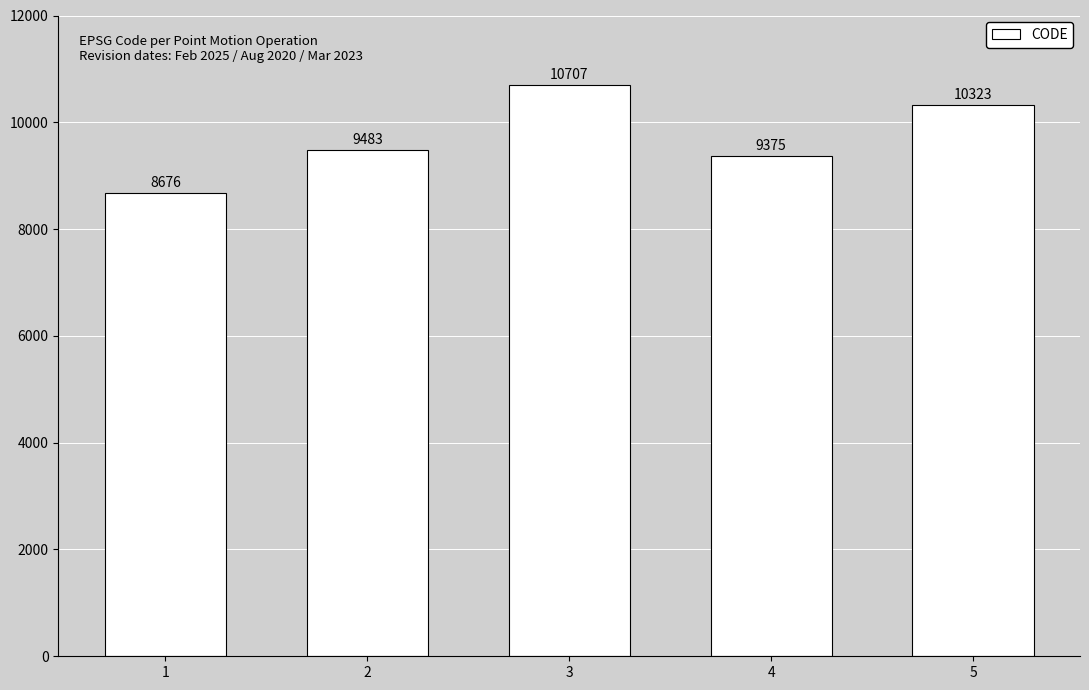

Approximately how many times larger is the value at 5 compared to 3?

1.0